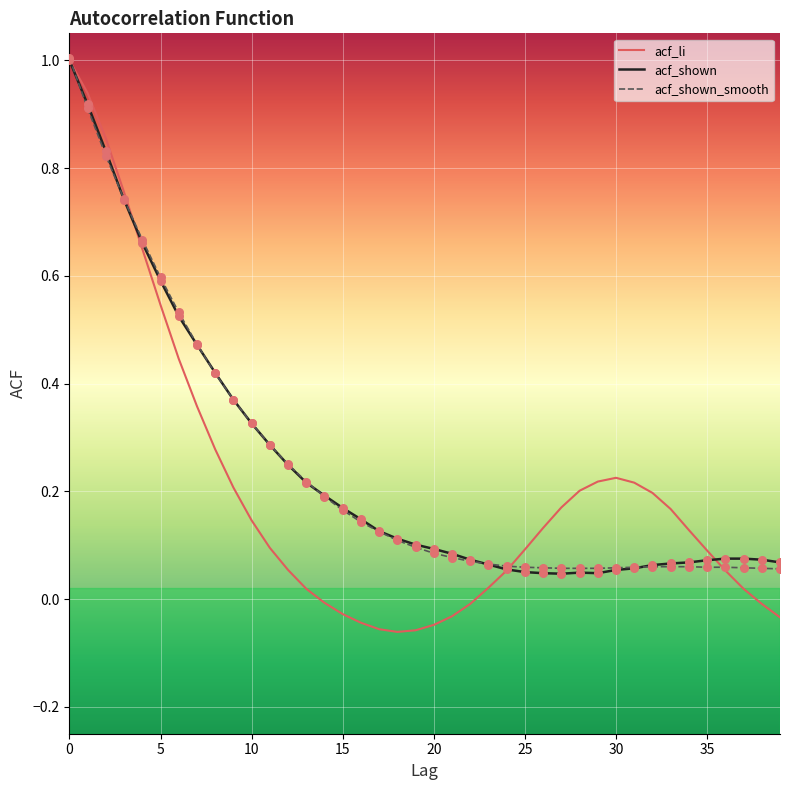

Which series has the largest range (max minus min)?

acf_li